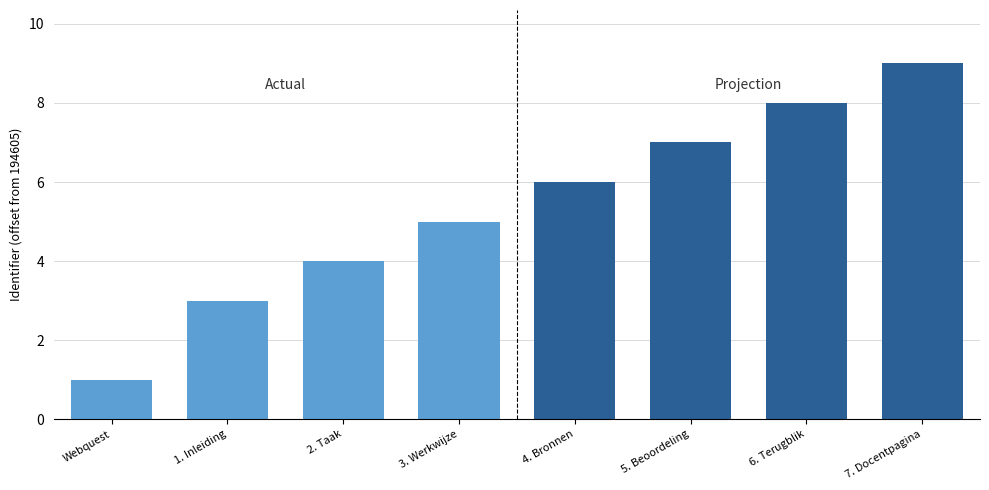

What is the difference between the values at 2. Taak and 6. Terugblik?

4